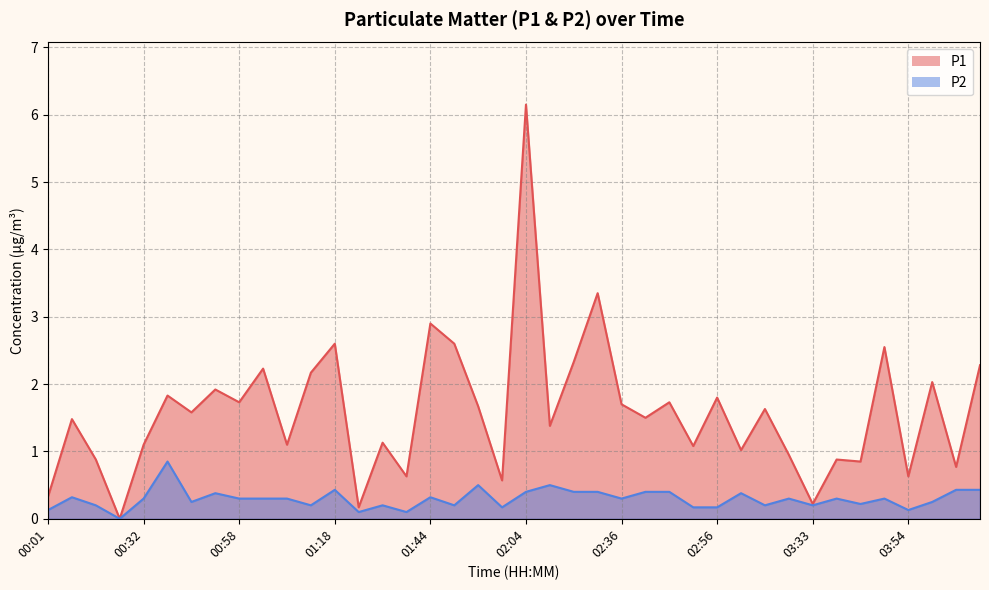

At which category does P2 reach its first local valley?

00:27